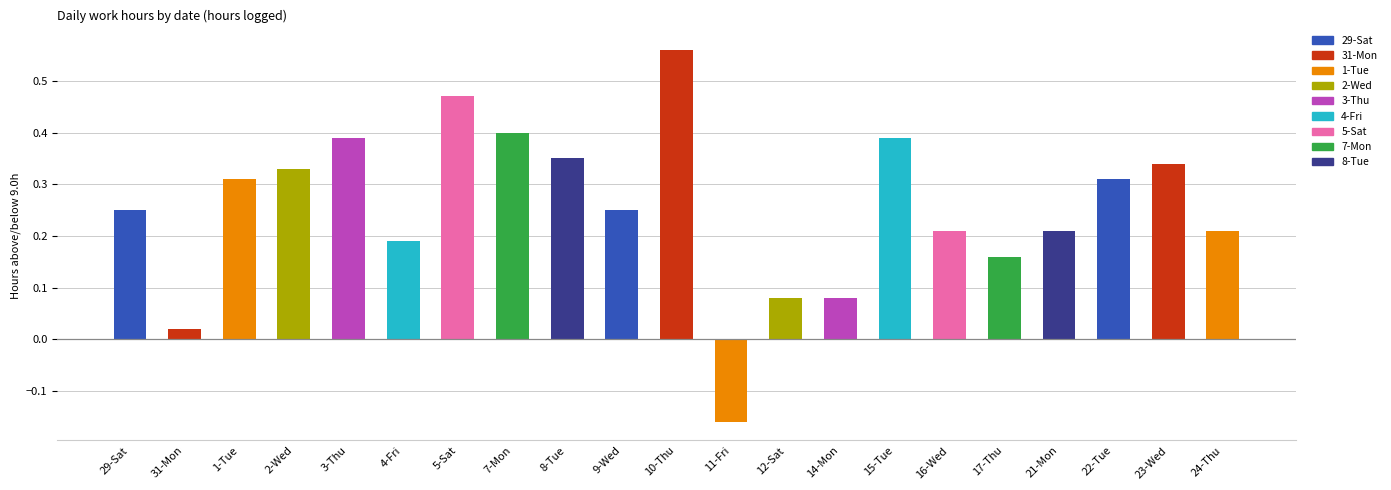

Is it true that the value at 16-Wed is 0.4?

False